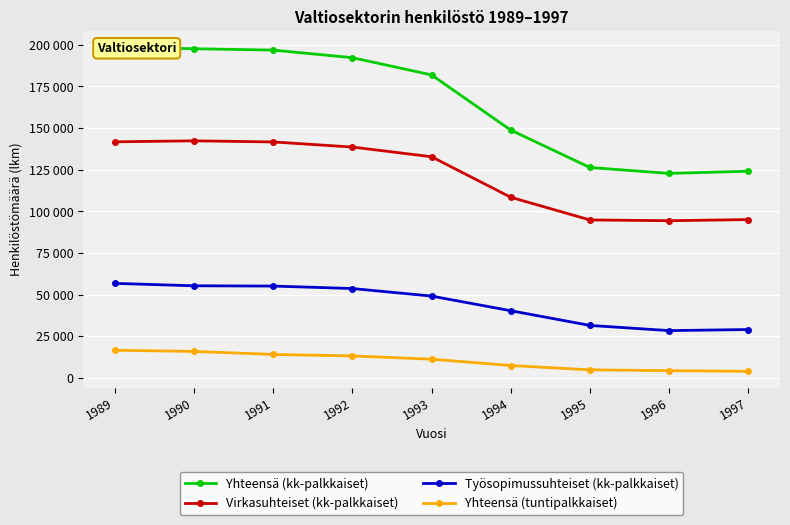

Reading left to right, what are all the values shown in this chart?

Yhteensä (kk-palkkaiset): 1989=198448	1990=197574	1991=196754	1992=192212	1993=181870	1994=148753	1995=126297	1996=122743	1997=124058
Virkasuhteiset (kk-palkkaiset): 1989=141709	1990=142291	1991=141633	1992=138570	1993=132750	1994=108429	1995=94805	1996=94358	1997=95028
Työsopimussuhteiset (kk-palkkaiset): 1989=56739	1990=55283	1991=55121	1992=53642	1993=49120	1994=40324	1995=31492	1996=28385	1997=29030
Yhteensä (tuntipalkkaiset): 1989=16600	1990=15890	1991=14081	1992=13187	1993=11230	1994=7433	1995=4826	1996=4358	1997=3934